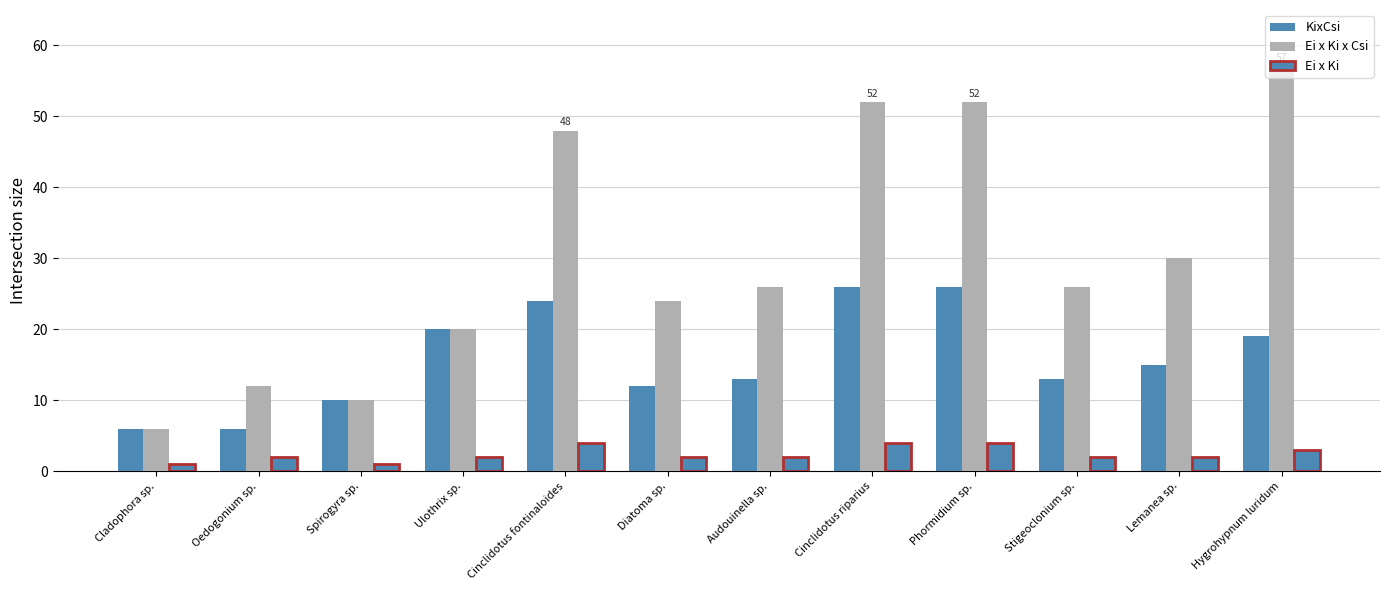

Which series changed the most between Cinclidotus riparius and Stigeoclonium sp.?

Ei x Ki x Csi